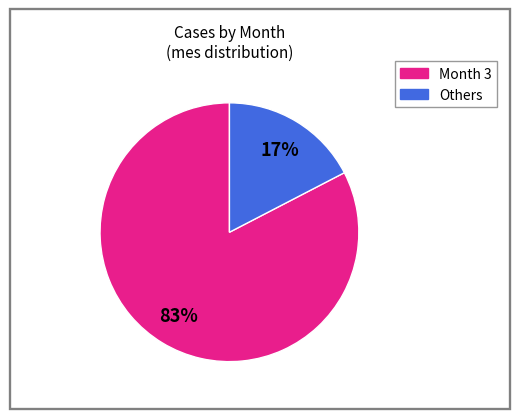

Is there any slice that represents more than half of the pie?

Yes